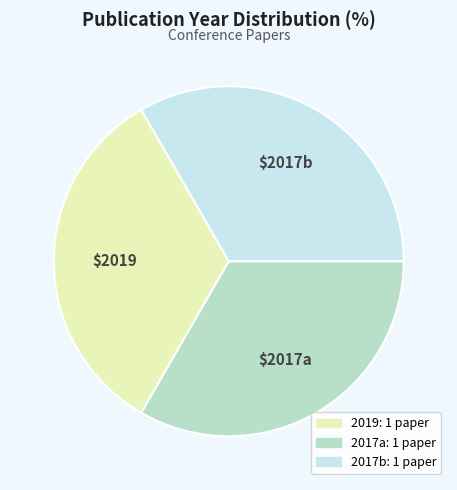

Is there any slice that represents more than half of the pie?

No